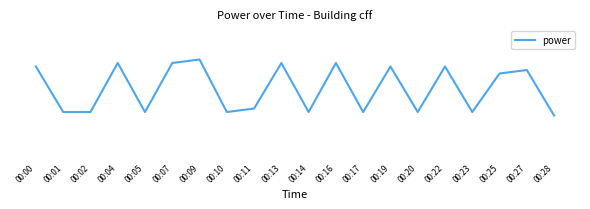

What is the sum of all values?

471.6